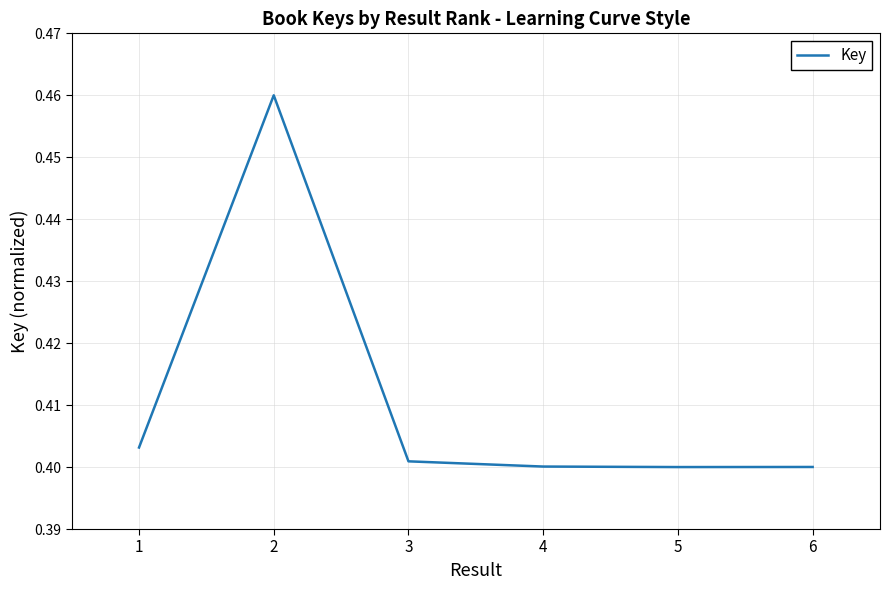

What is the sum of the values at 4 and 2?

0.9